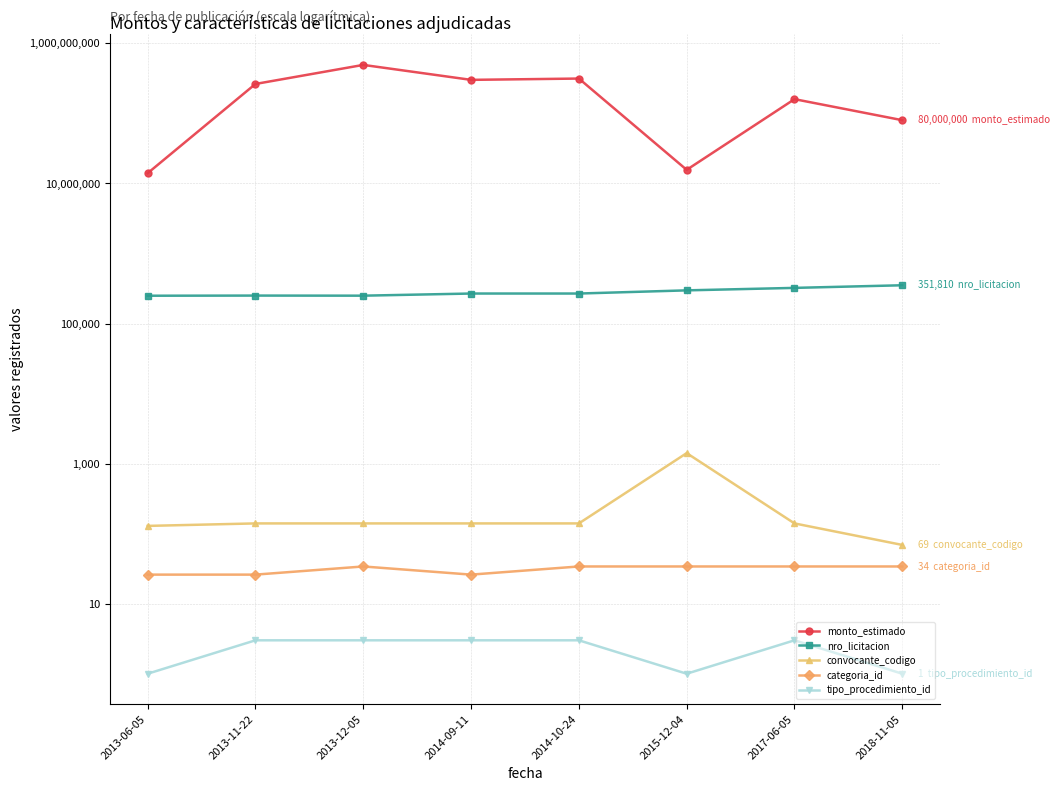

How many data points in monto_estimado are less than 263300000?

4